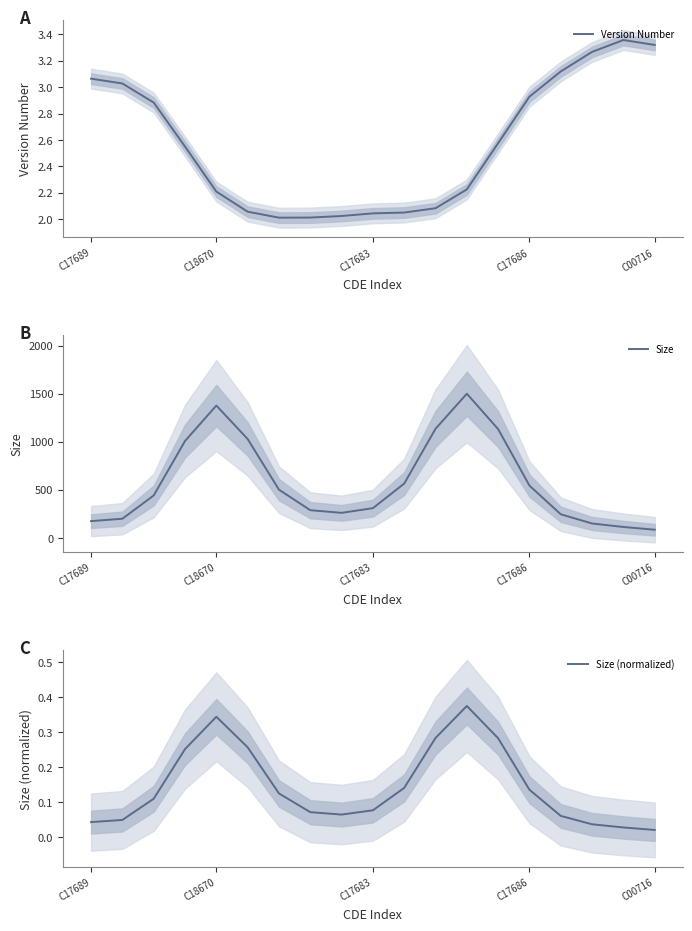

Does the chart have visible grid lines?

No